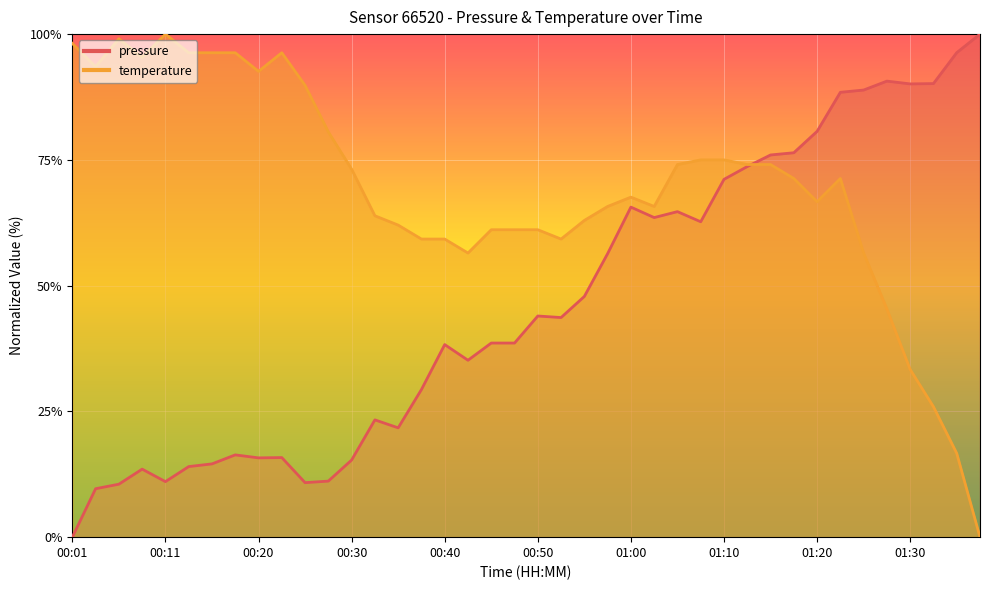

True or false: pressure has more than 1 interior local peaks.

True